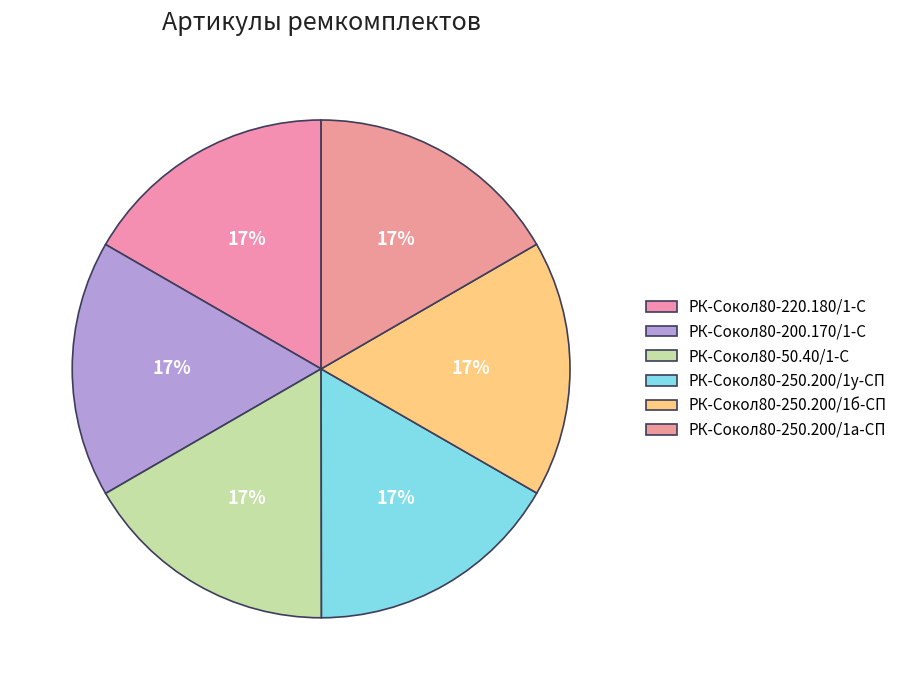

How many slices are in this pie chart?

6